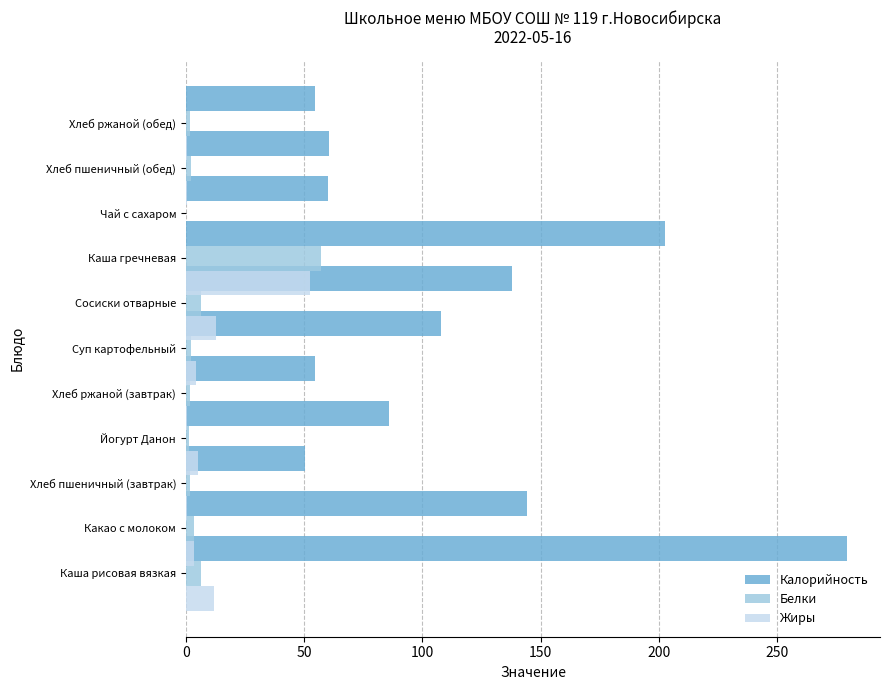

Reading left to right, transcribe all the data shown in this chart.

Калорийность: 279.4	144.0	50.2	86.0	54.6	108.0	138.0	202.4	60.0	60.3	54.6
Белки: 6.3	3.6	1.7	1.2	1.6	2.3	6.2	57.0	0.1	2.0	1.6
Жиры: 11.8	3.3	0.3	5.2	0.6	4.2	12.5	52.3	0.0	0.4	0.6